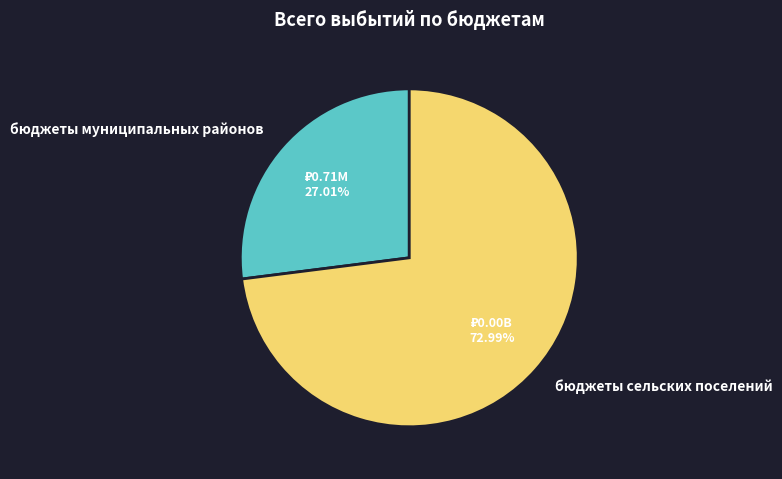

To the nearest percent, what is the average slice percentage?

50%